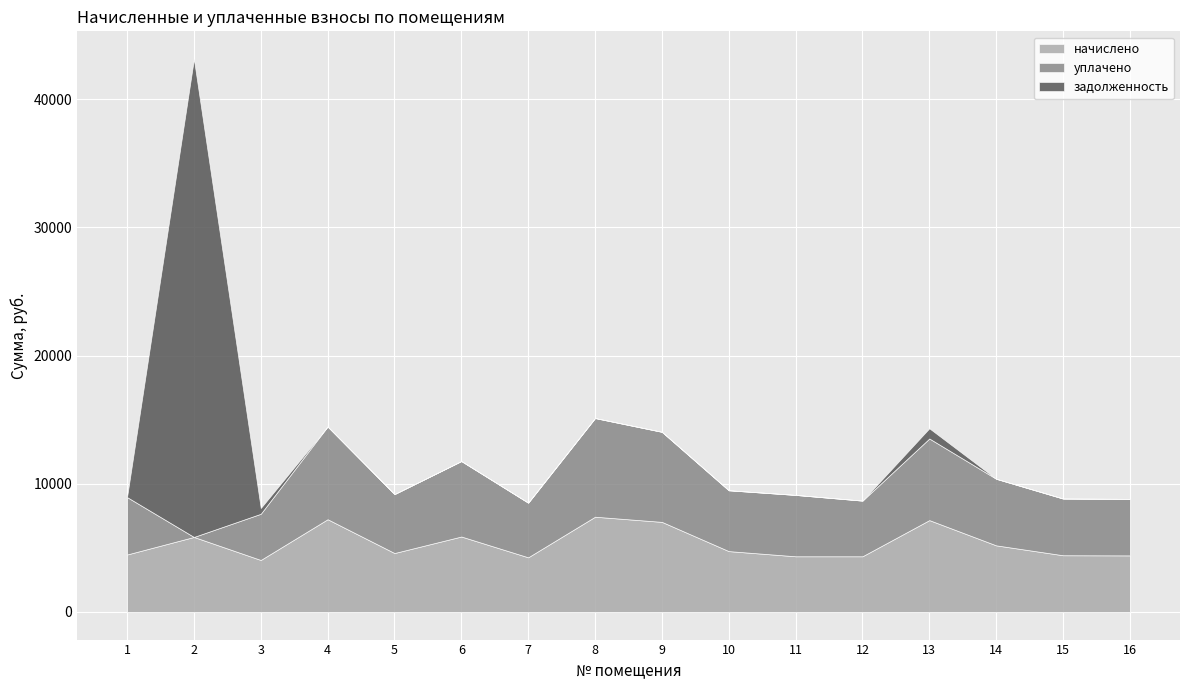

After their last crossing, which series has the higher values: начислено or задолженность?

начислено